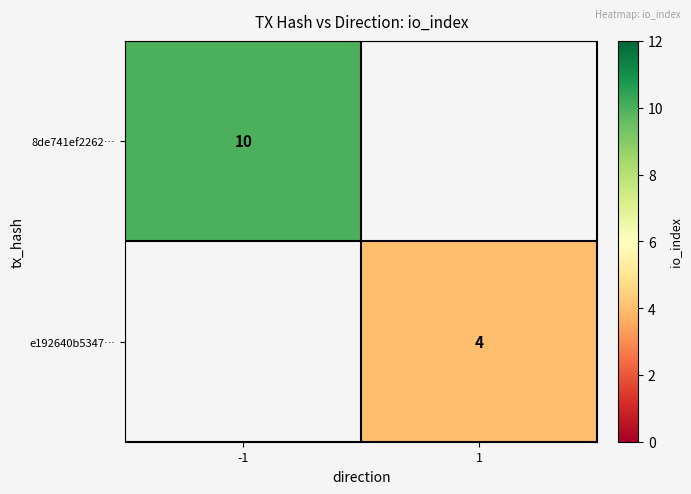

The value of 8de741ef2262… at -1 is 3. True or false?

False